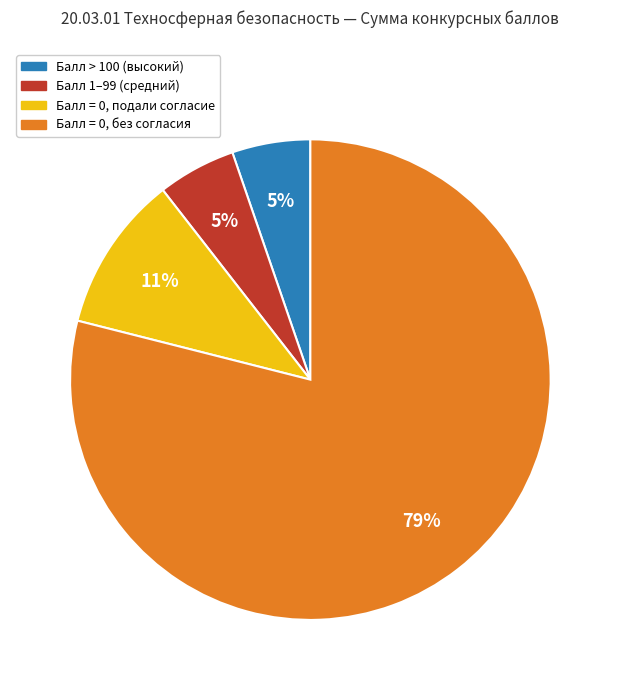

How many segments does this pie chart have?

4